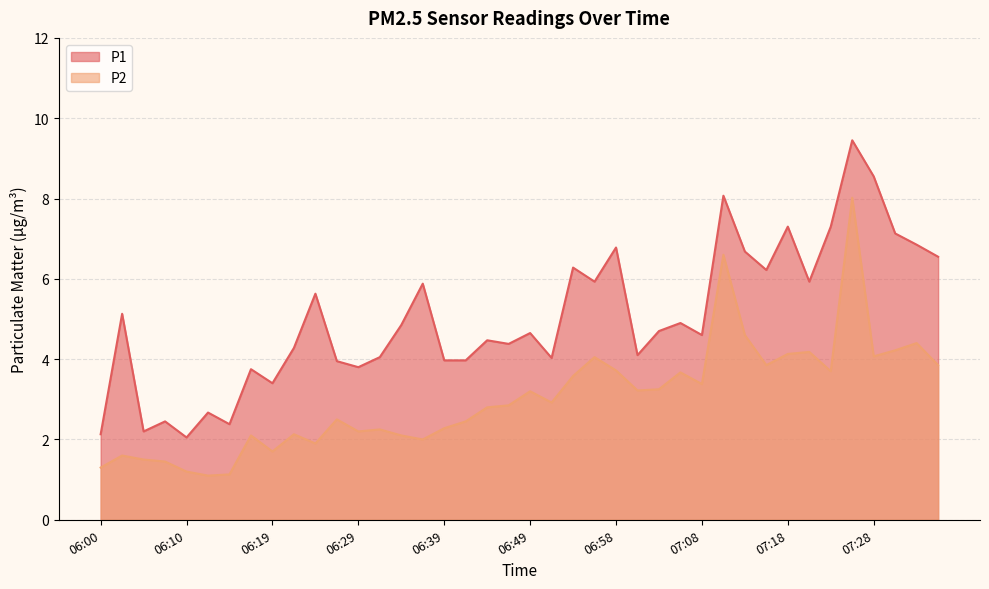

Rank the categories by P1 value from highest to lowest.

07:25, 07:28, 07:11, 07:18, 07:23, 07:30, 07:33, 06:58, 07:13, 07:35, 06:54, 07:16, 06:56, 07:20, 06:37, 06:24, 06:02, 07:06, 06:34, 07:03, 06:49, 07:08, 06:44, 06:46, 06:22, 07:01, 06:32, 06:51, 06:39, 06:41, 06:27, 06:29, 06:17, 06:19, 06:12, 06:07, 06:15, 06:05, 06:00, 06:10